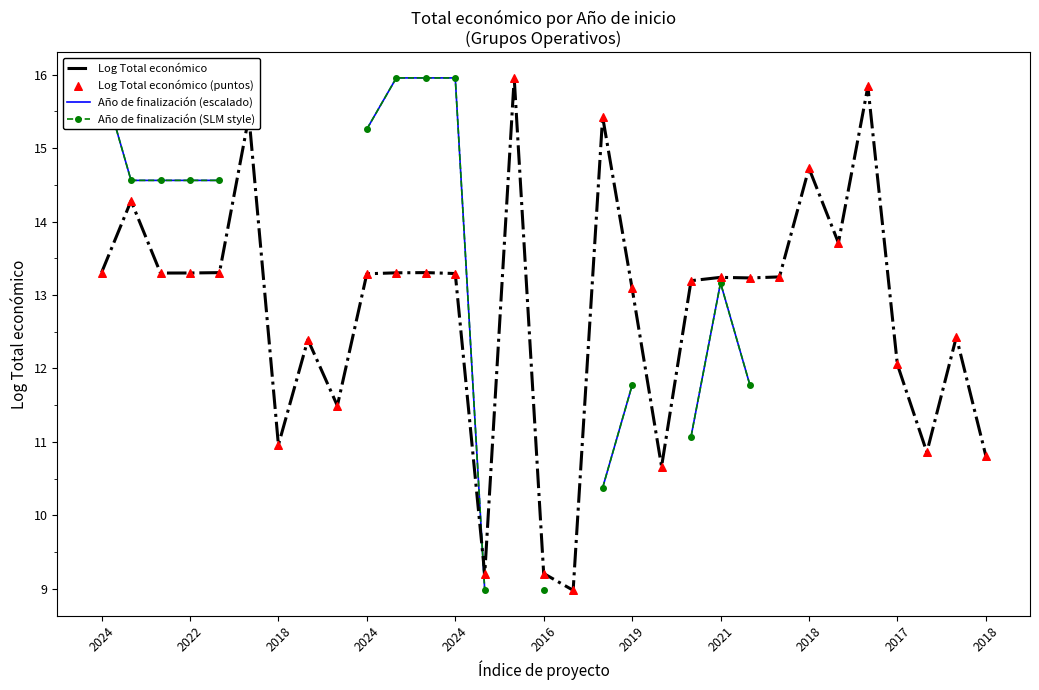

Which series has the largest total across all categories?

Log Total económico